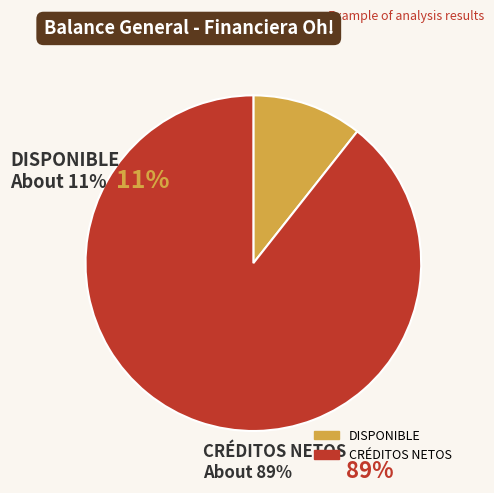

Count the number of slices in the pie.

2